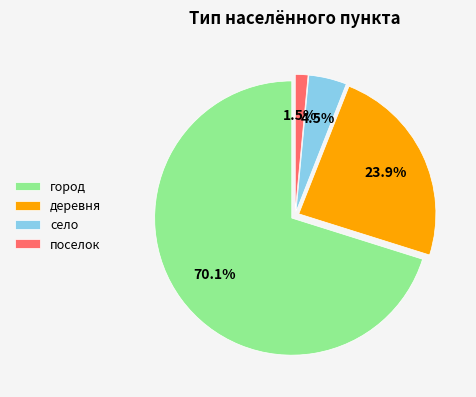

How many slices are in this pie chart?

4